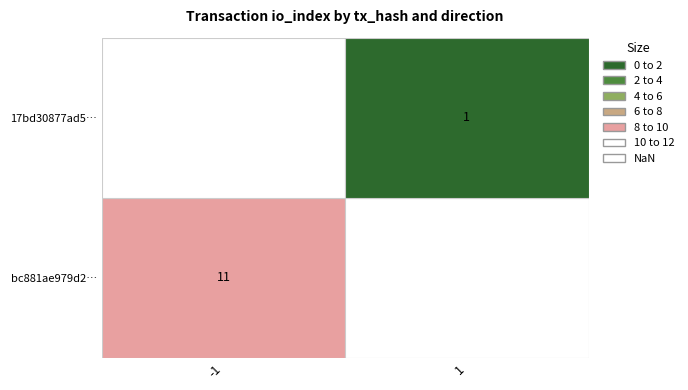

Which series has the largest range (max minus min)?

bc881ae979d20e0de7182092e5ba0e2e45c7e18